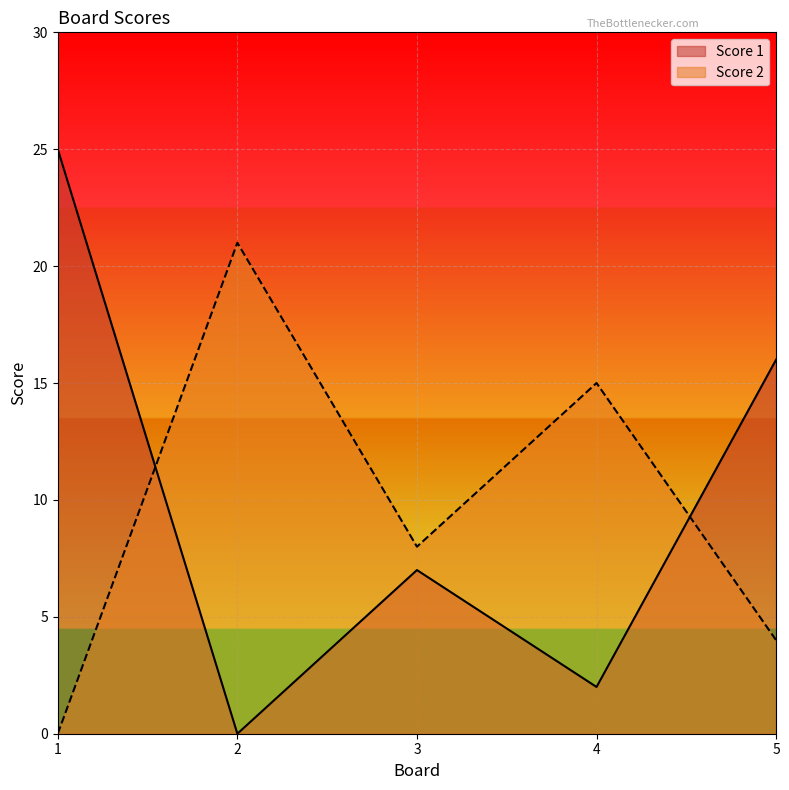

What are all the series names shown in the legend?

Score 1, Score 2